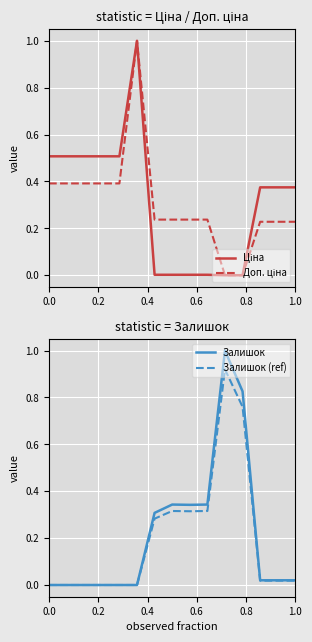

What is the label of the 12th point from the right?

0.6